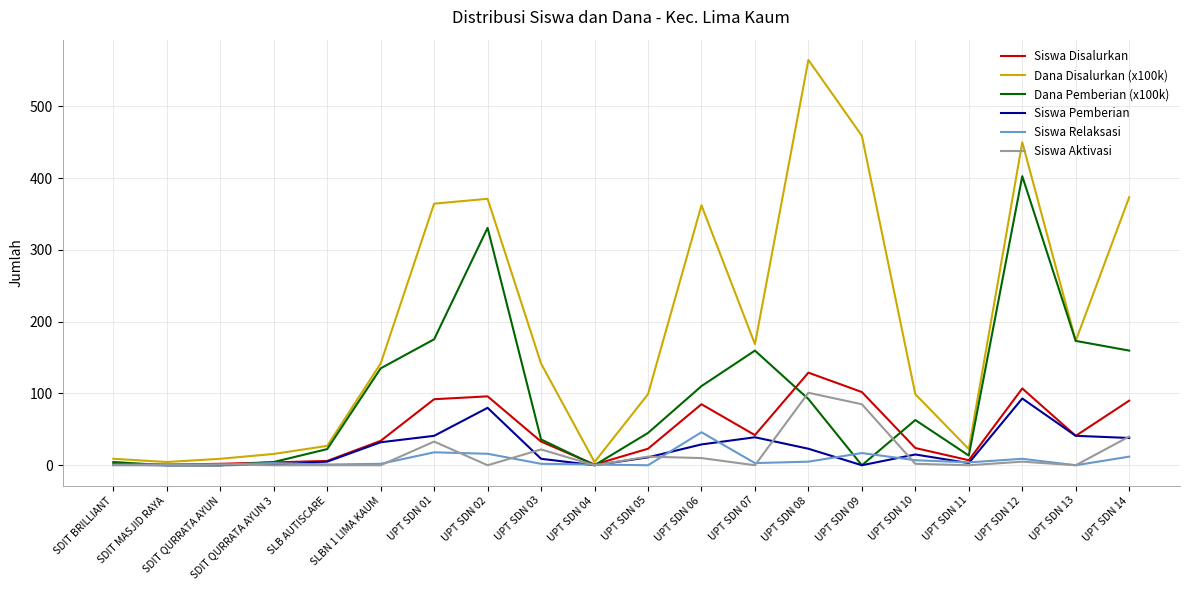

What is the highest value of the Dana Pemberian (x100k) series?

402.8